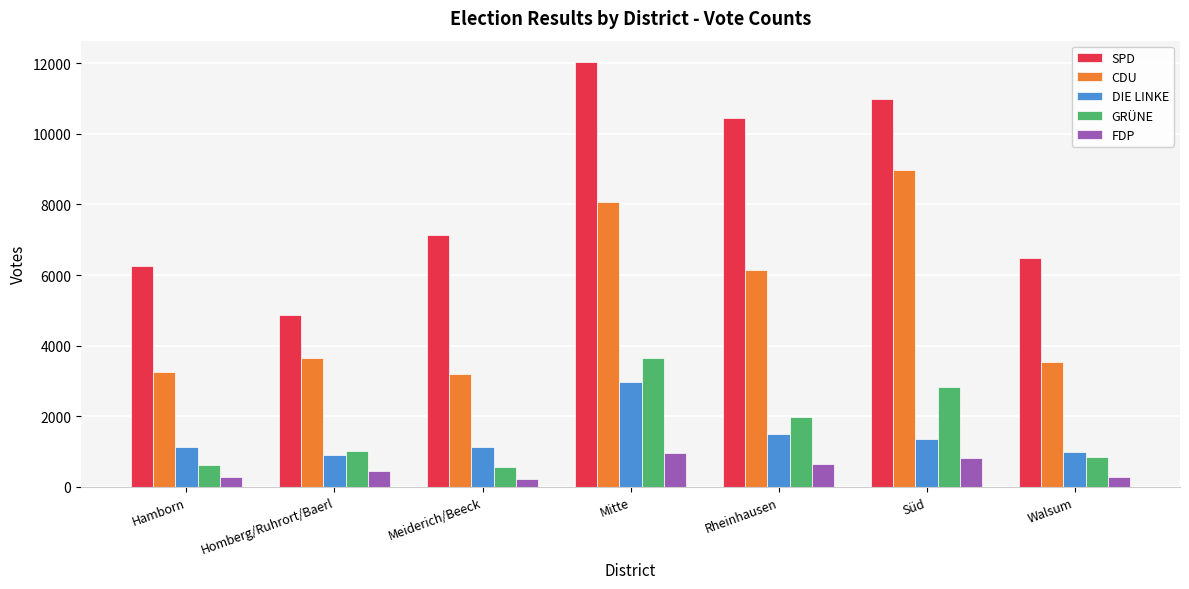

Is it true that FDP equals 444 at Homberg/Ruhrort/Baerl?

True